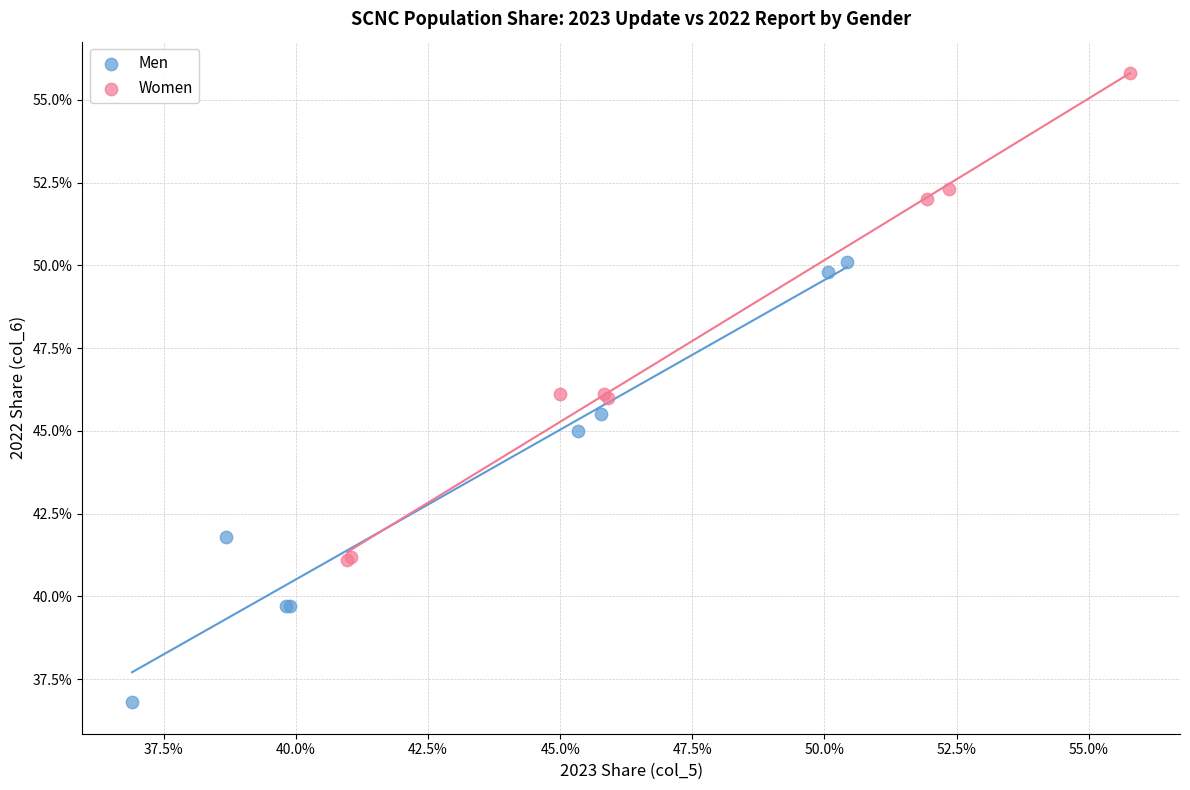

Which series has the widest spread of Y values?

Women